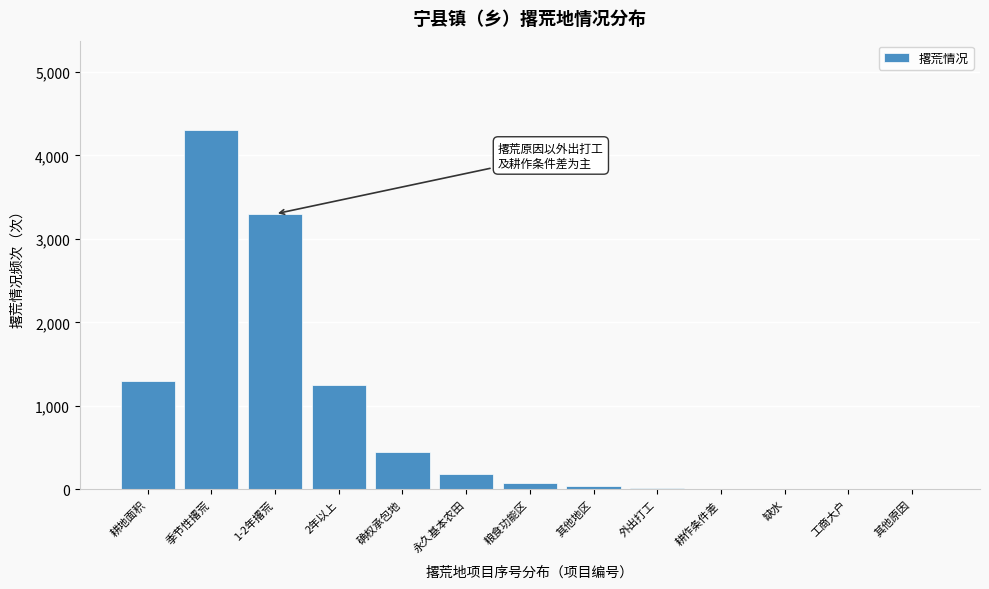

What is the sum of all values?

10940